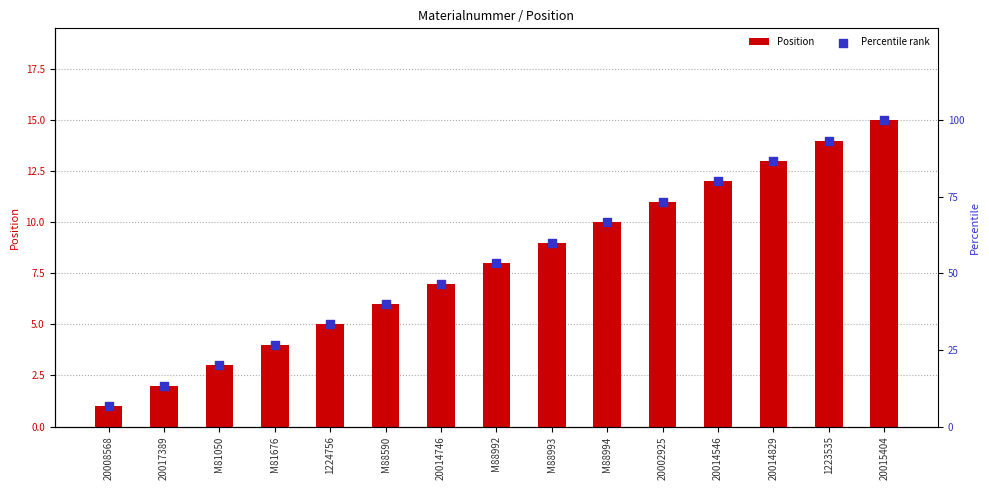

Which series has the largest total across all categories?

Percentile rank